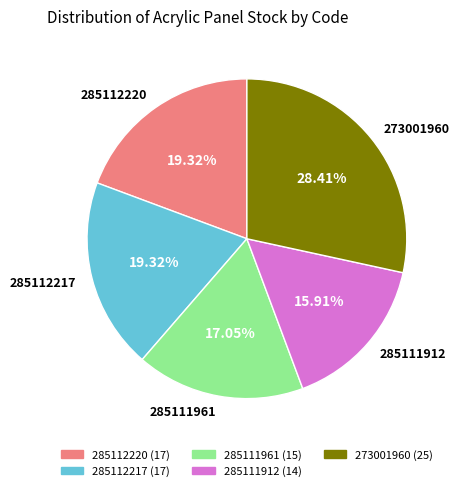

Between 285112217 and 285111961, which is larger?

285112217